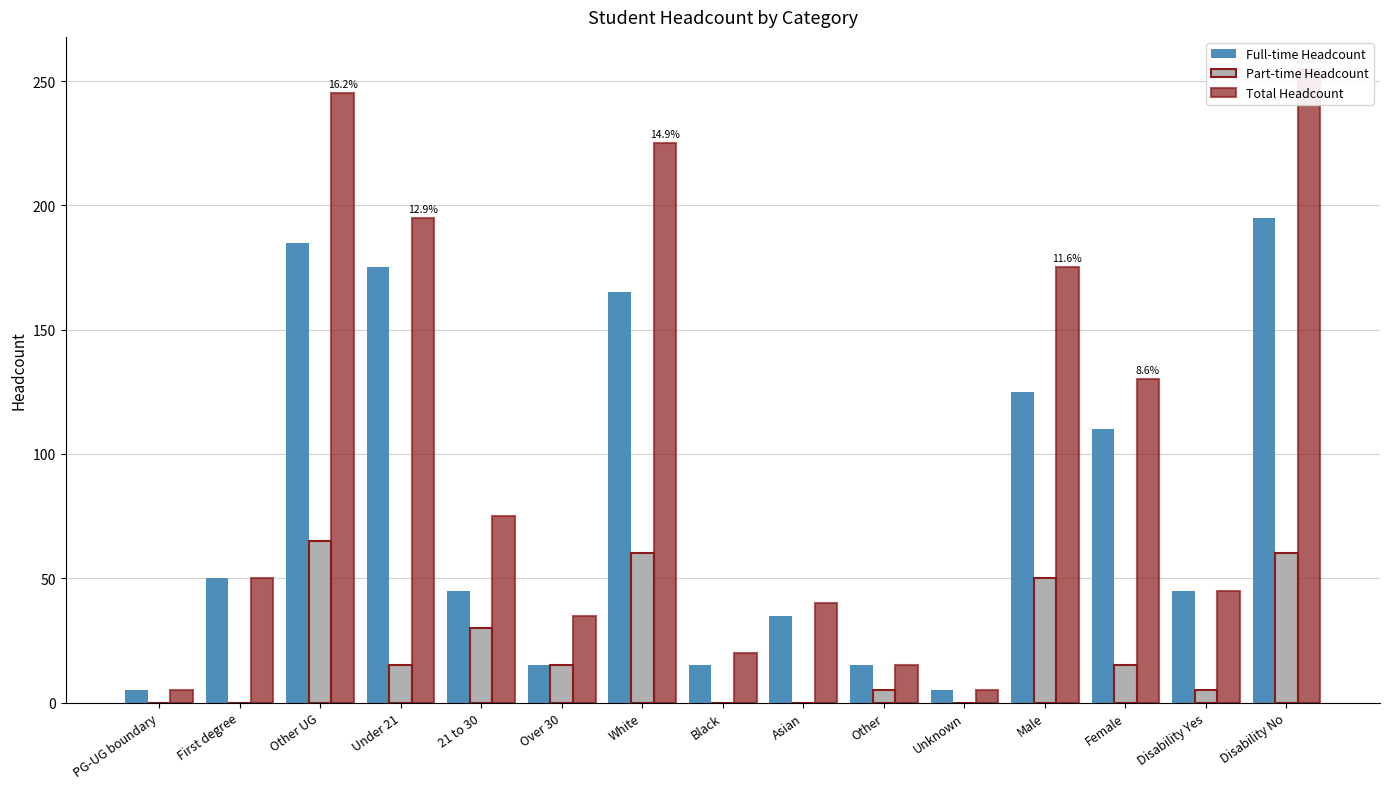

Where is Full-time Headcount nearest to the value 100?

Female